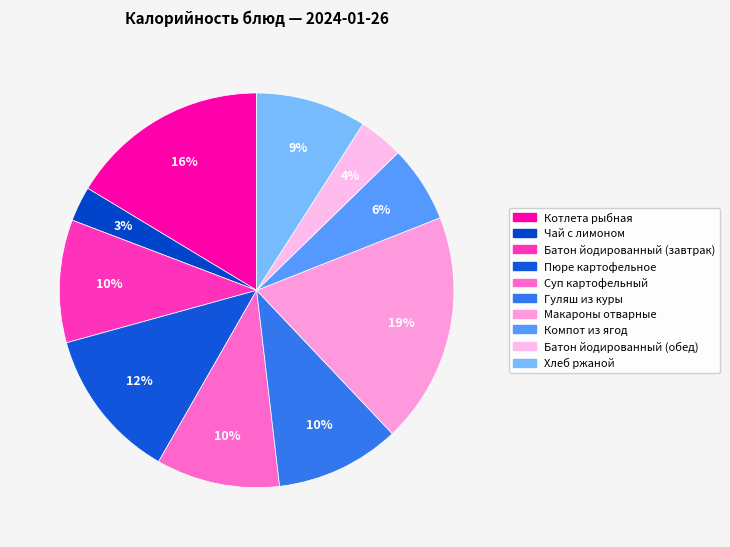

Is the sum of Чай с лимоном and Батон йодированный (обед) greater than half?

No